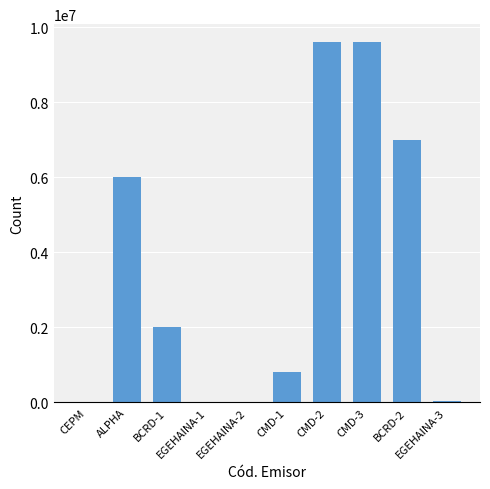

What is the maximum value shown in the chart?

9600000